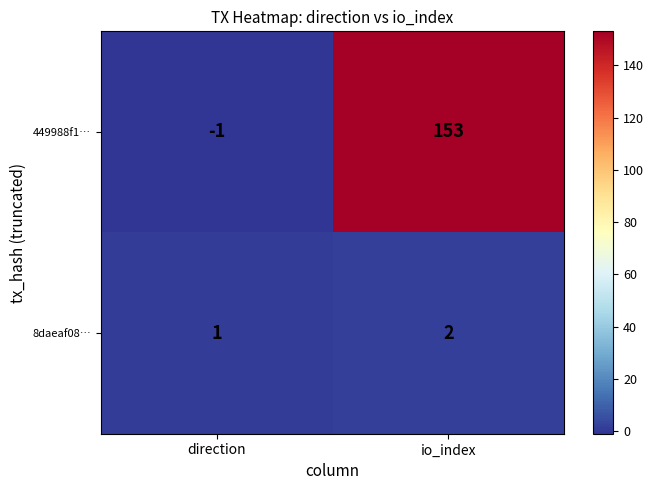

Reading left to right, transcribe all the data shown in this chart.

449988f1…: direction=-1	io_index=153
8daeaf08…: direction=1	io_index=2